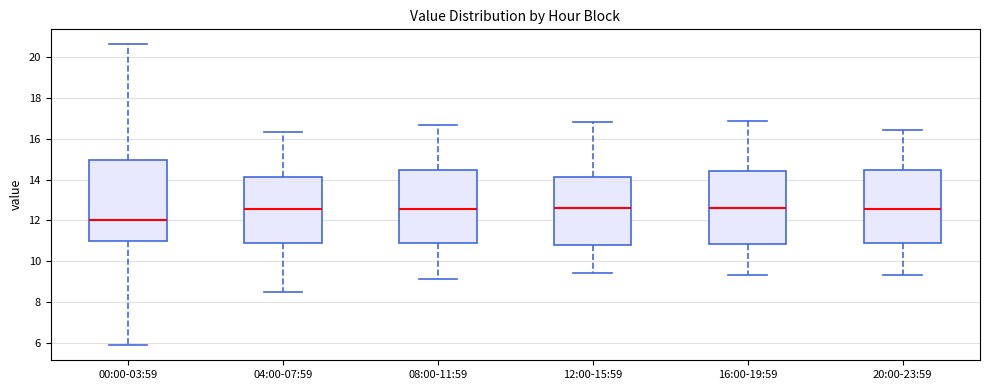

Reading left to right, read every box against the y-axis: the position of its median line, the range the box covers, and the ends of its whiskers. The values are not printed on the chart, so give them approximately, as read against the axis.

00:00-03:59: median 12.0, box 11.0 to 15.0, whiskers 5.8 to 20.6
04:00-07:59: median 12.6, box 10.8 to 14.2, whiskers 8.6 to 16.4
08:00-11:59: median 12.6, box 11.0 to 14.4, whiskers 9.2 to 16.8
12:00-15:59: median 12.6, box 10.8 to 14.2, whiskers 9.4 to 16.8
16:00-19:59: median 12.6, box 10.8 to 14.4, whiskers 9.4 to 16.8
20:00-23:59: median 12.6, box 10.8 to 14.4, whiskers 9.4 to 16.4